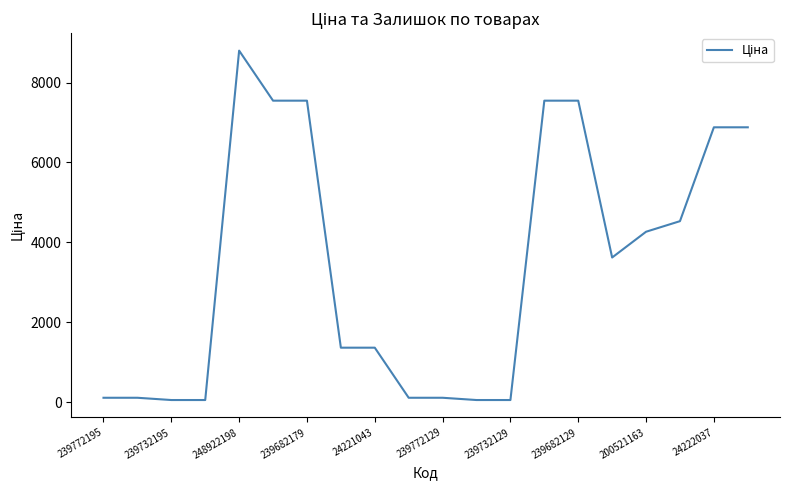

What is the difference between the maximum and minimum values?

8741.0